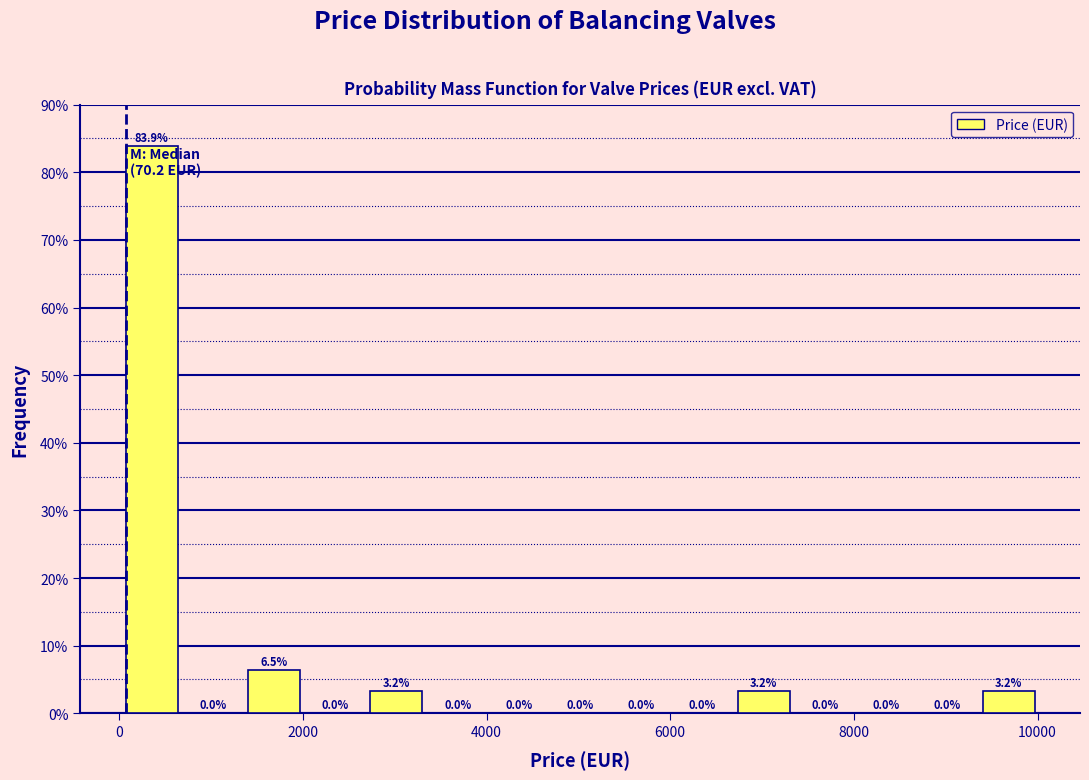

Around what value on the x-axis is the tallest bar? Give the approximate position of its centre, as read against the axis.

400